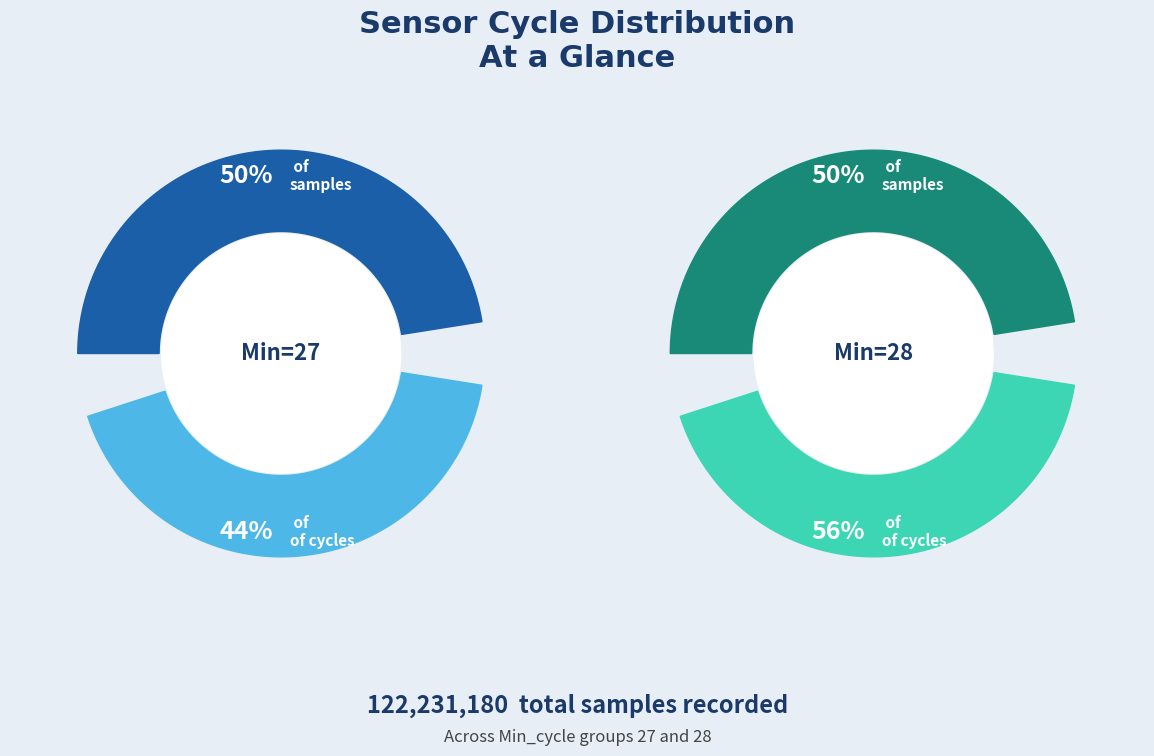

Is it true that 27 is 1% of the pie?

False